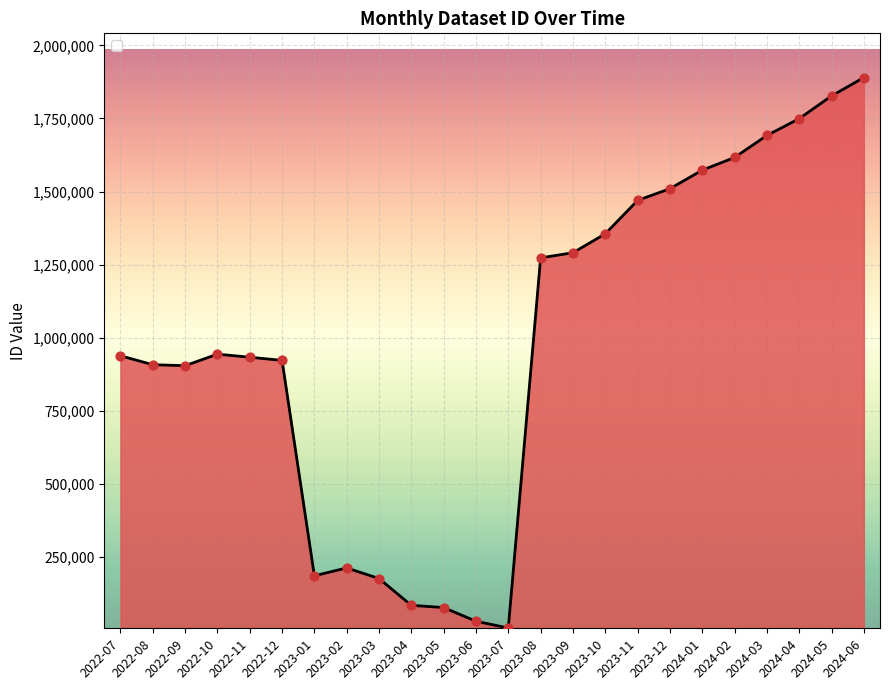

What is the change in value from 2023-10 to 2024-03?

+336481